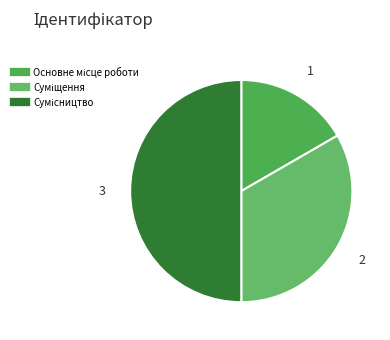

To the nearest percent, what is the difference between the largest and smallest slice percentages?

33%